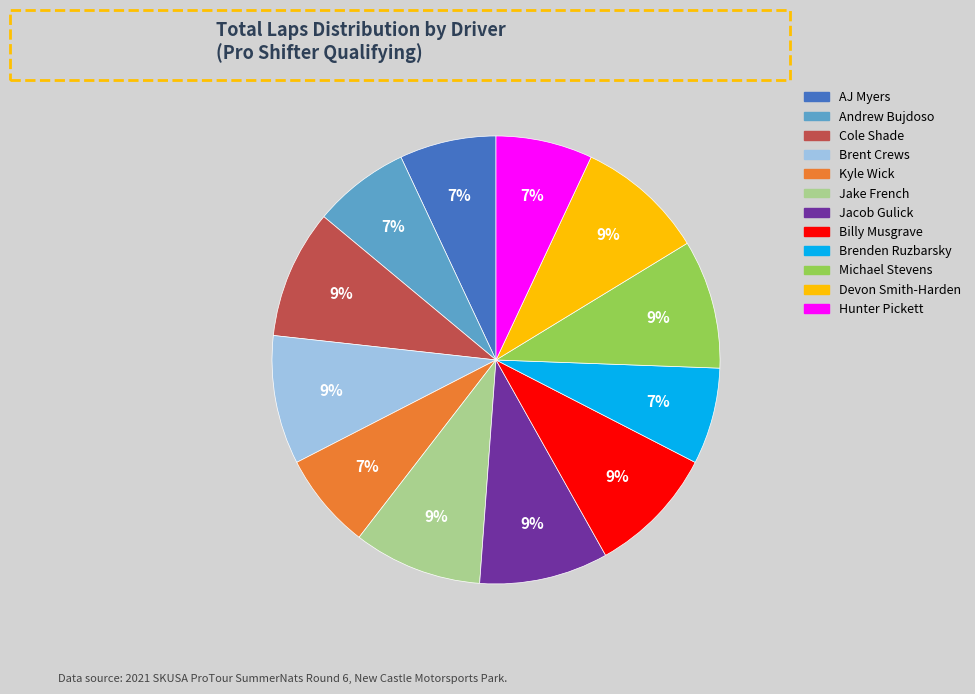

The Jake French slice represents 19% of the pie. True or false?

False